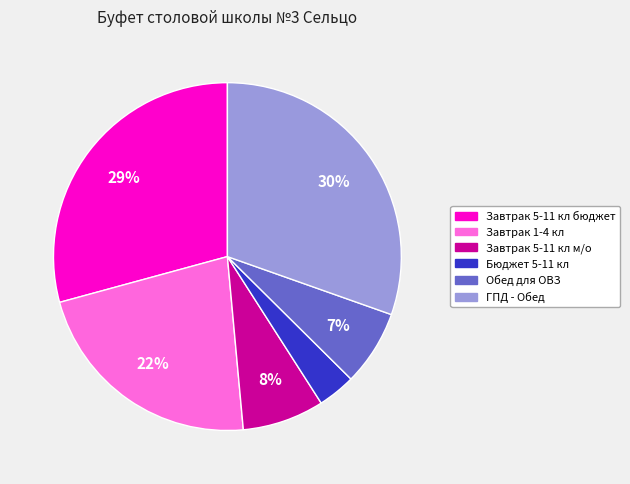

Does Завтрак 5-11 кл м/о account for over 50% of the chart?

No